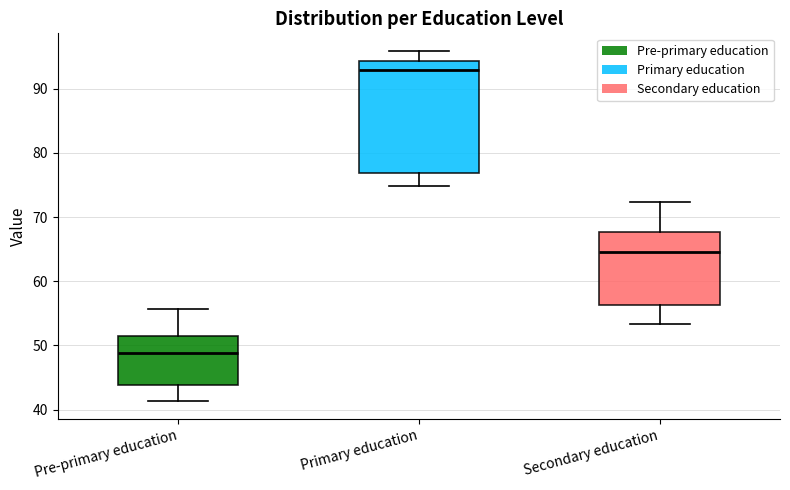

Reading left to right, read every box against the y-axis: the position of its median line, the range the box covers, and the ends of its whiskers. The values are not printed on the chart, so give them approximately, as read against the axis.

Pre-primary education: median 49, box 44 to 51, whiskers 41 to 56
Primary education: median 93, box 77 to 94, whiskers 75 to 96
Secondary education: median 65, box 56 to 68, whiskers 53 to 72